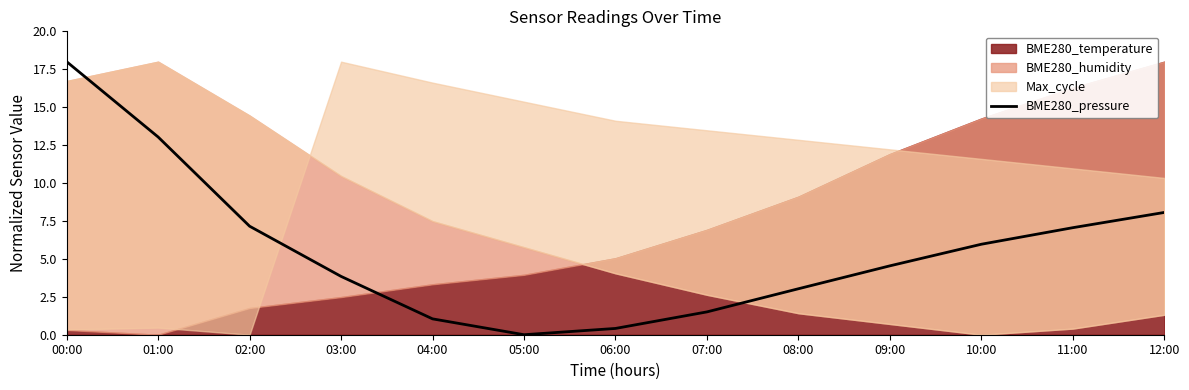

How many values exceed 4?

7